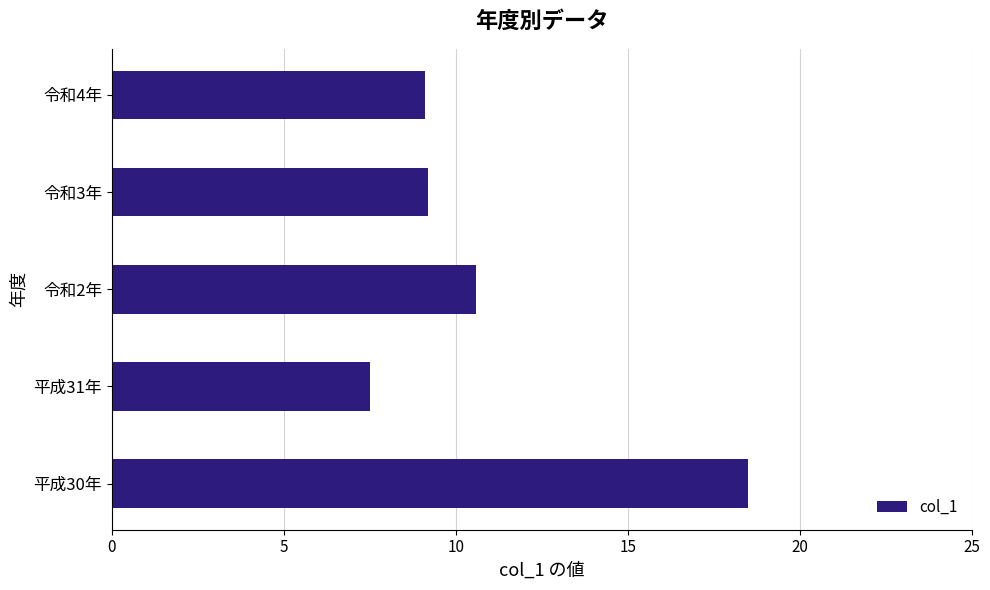

What is the sum of the values at 令和3年 and 令和4年?

18.3